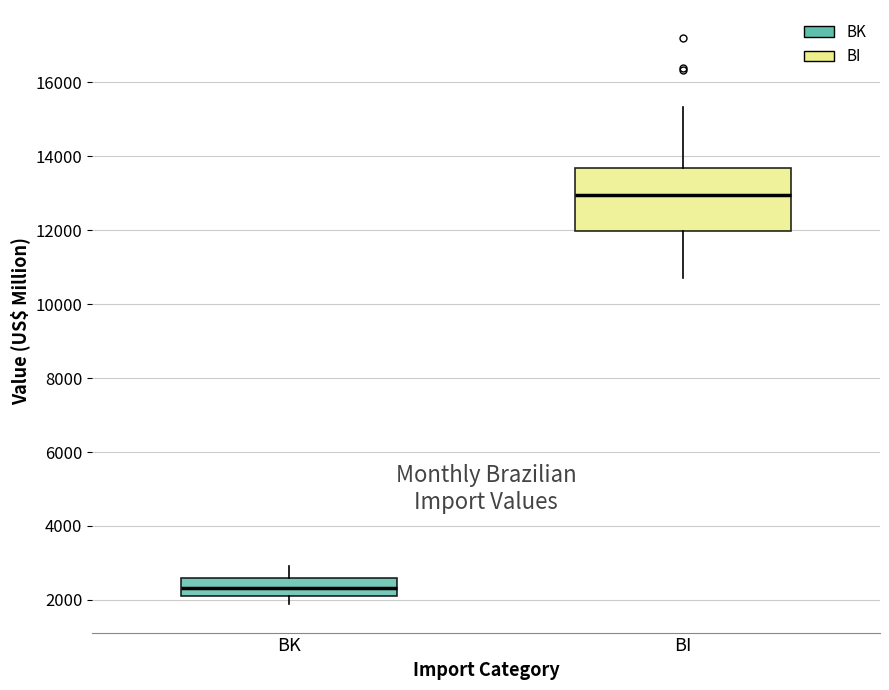

Where does the lower whisker of the box for BI end on the y-axis? The values are not printed on the chart, so give them approximately, as read against the axis.

10800